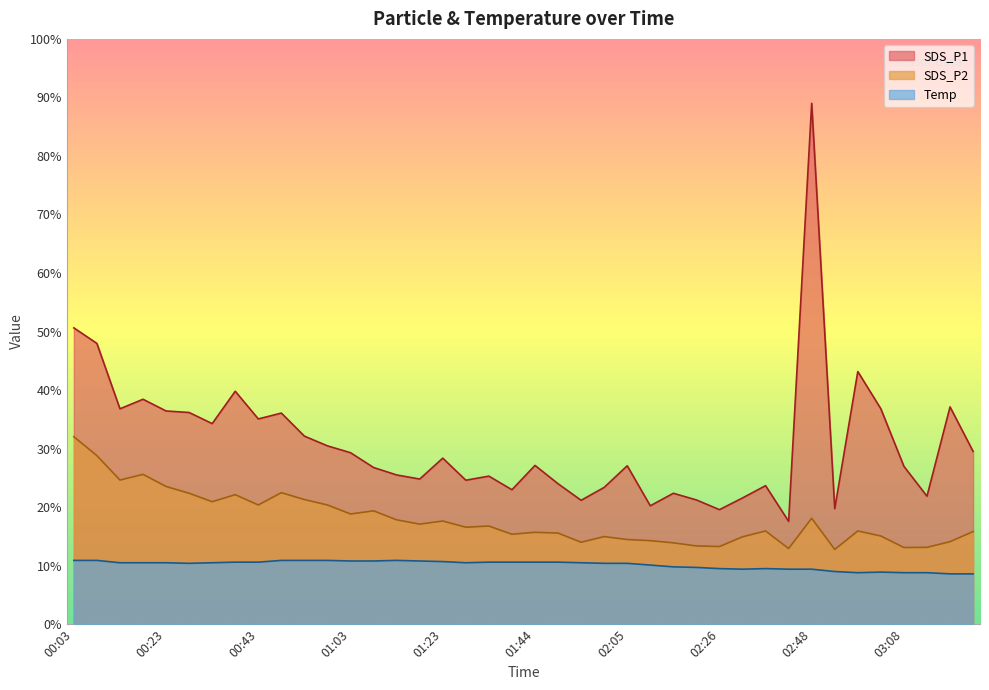

What is the label of the 19th point from the right?

01:49